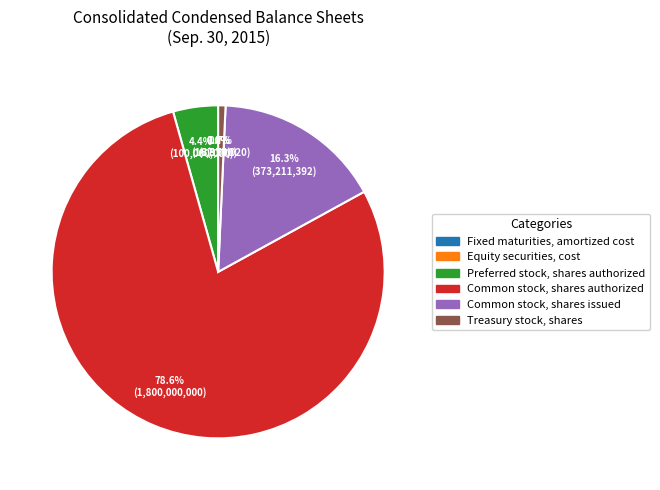

What is the largest slice in the pie chart?

Common stock, shares authorized